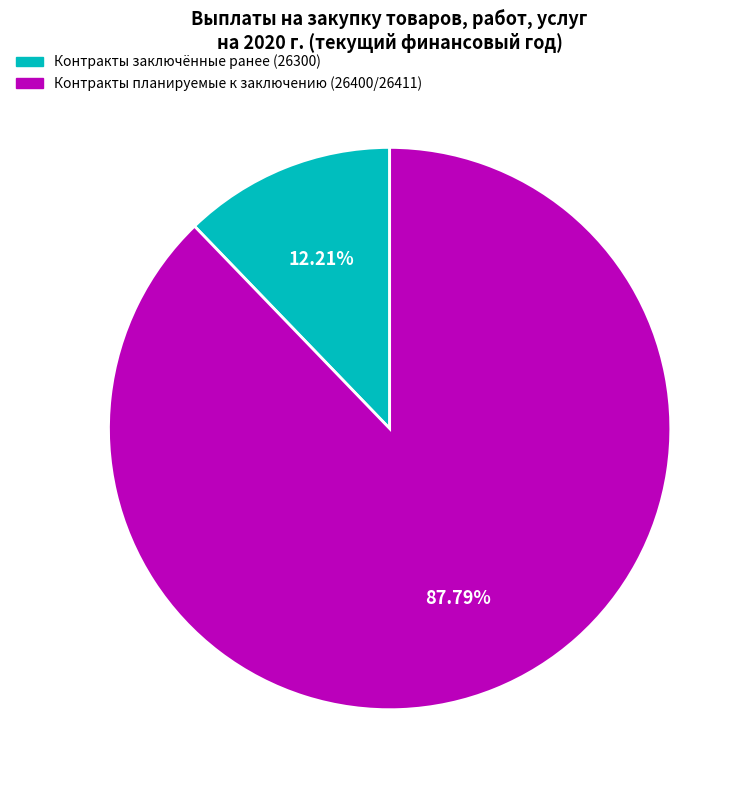

Is there any slice that represents more than half of the pie?

Yes